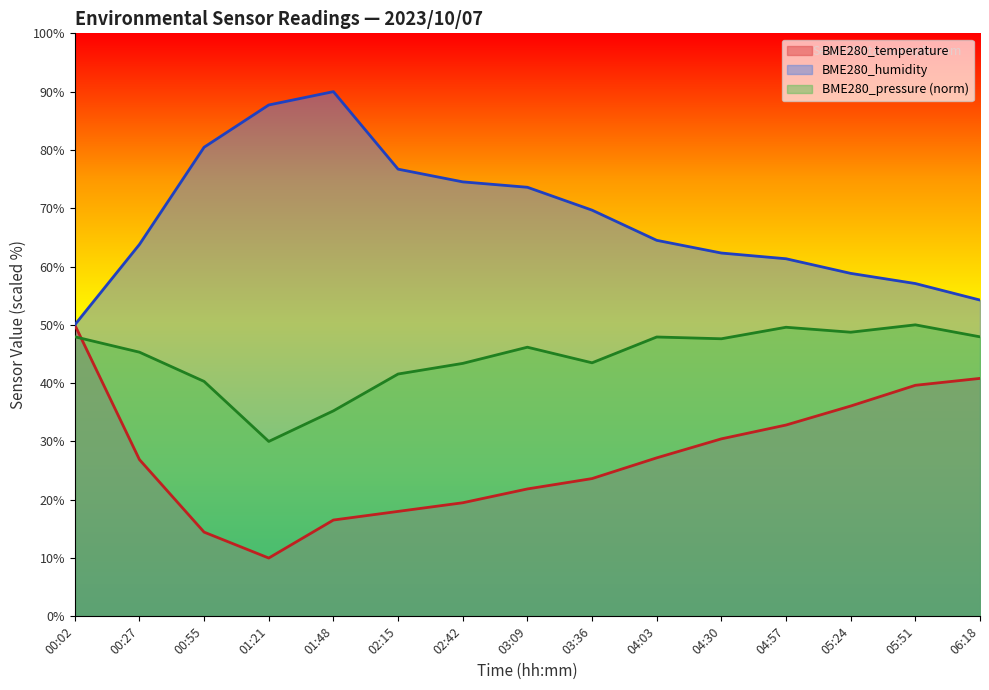

Rank the series at 04:03 from highest to lowest value.

BME280_humidity, BME280_pressure (norm), BME280_temperature